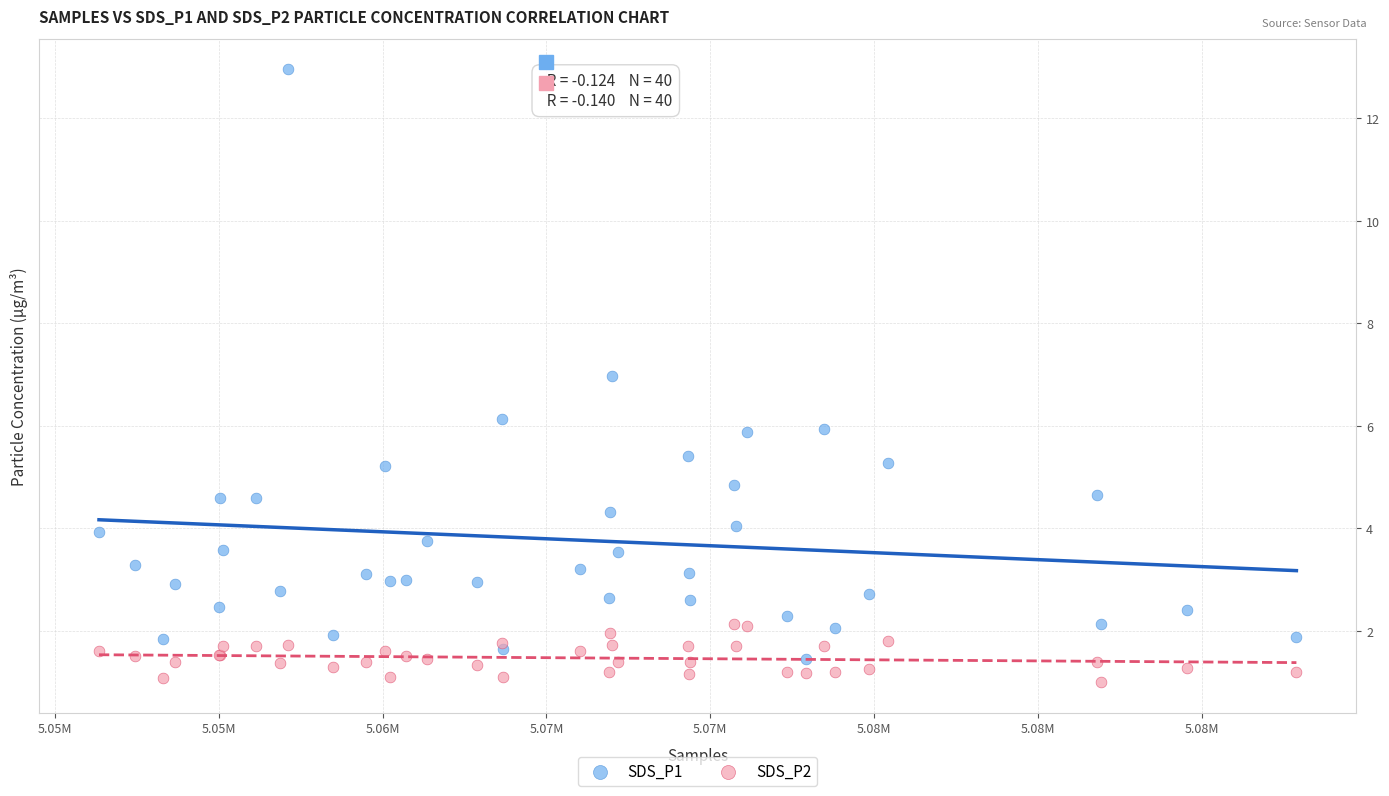

Which series has the widest spread of Y values?

SDS_P1